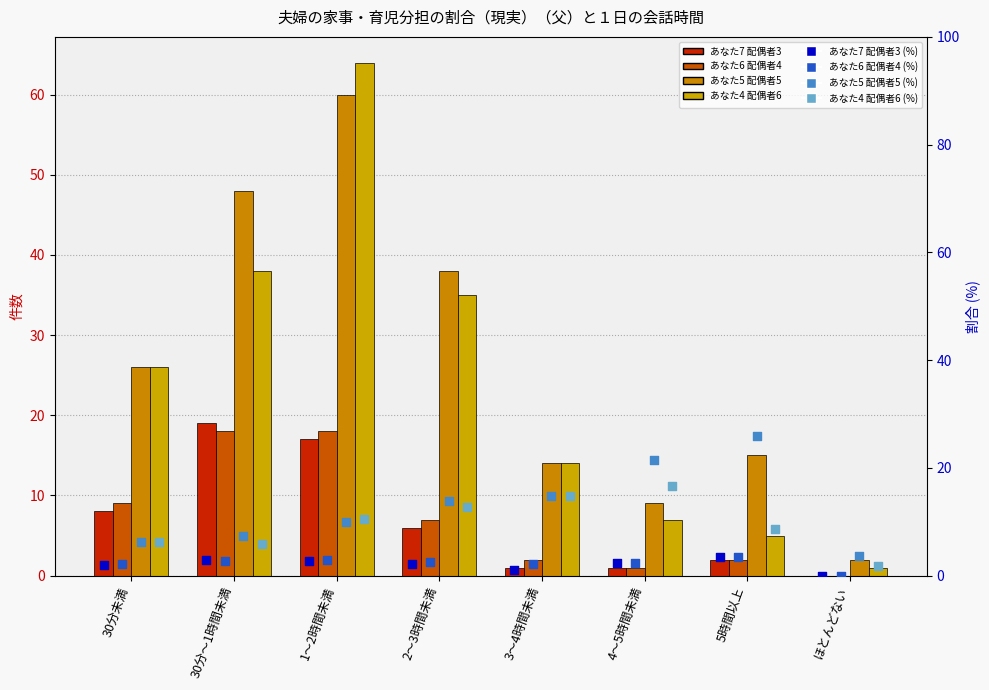

Which series contains the highest Y value?

あなた4 配偶者6